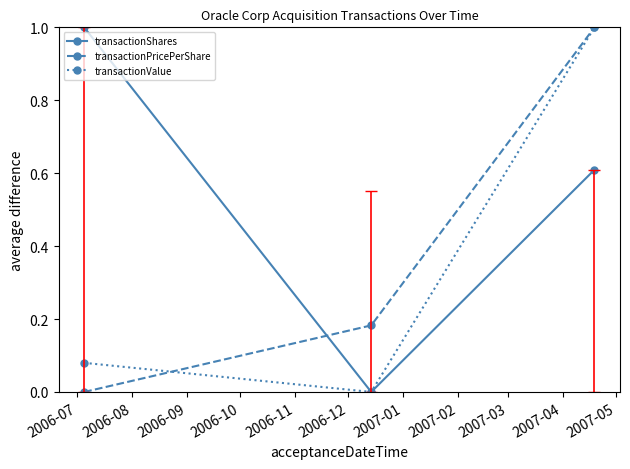

What is the value of the transactionShares point at the 3rd from the left?

0.6